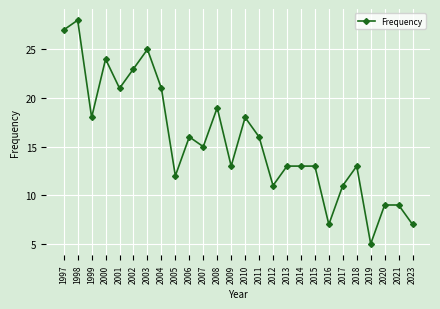

What is the difference between the maximum and minimum values?

23